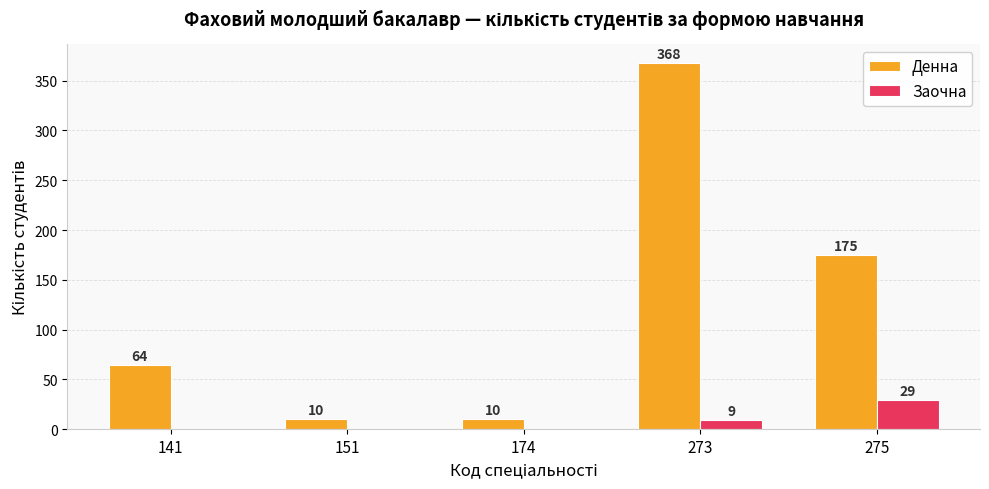

What is the sum of all Заочна values?

38